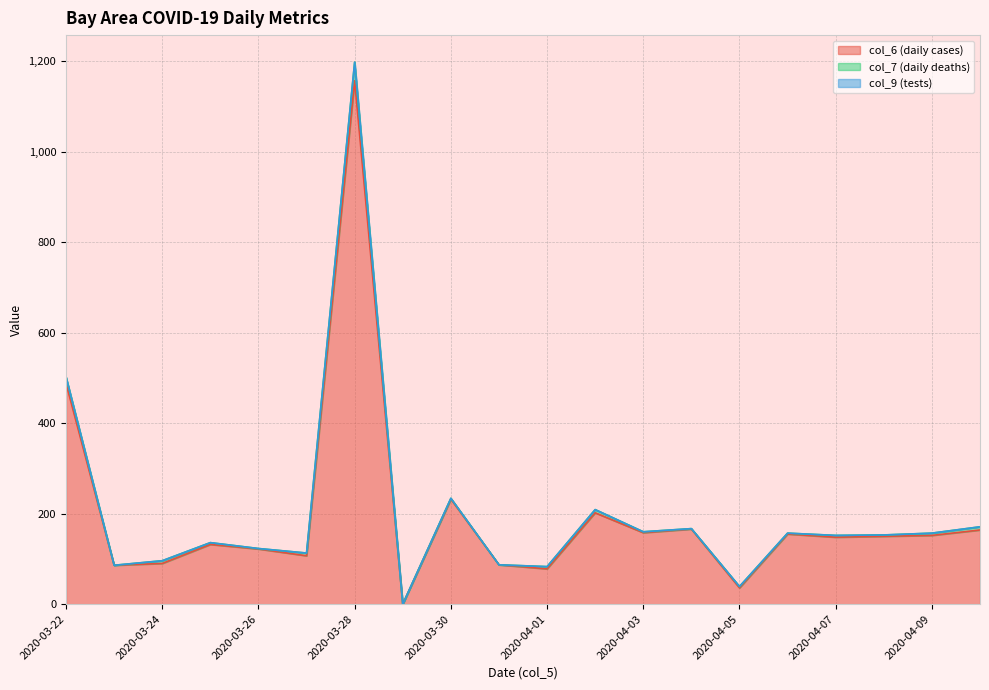

How many values in the col_7 (daily deaths) series are below 4?

10